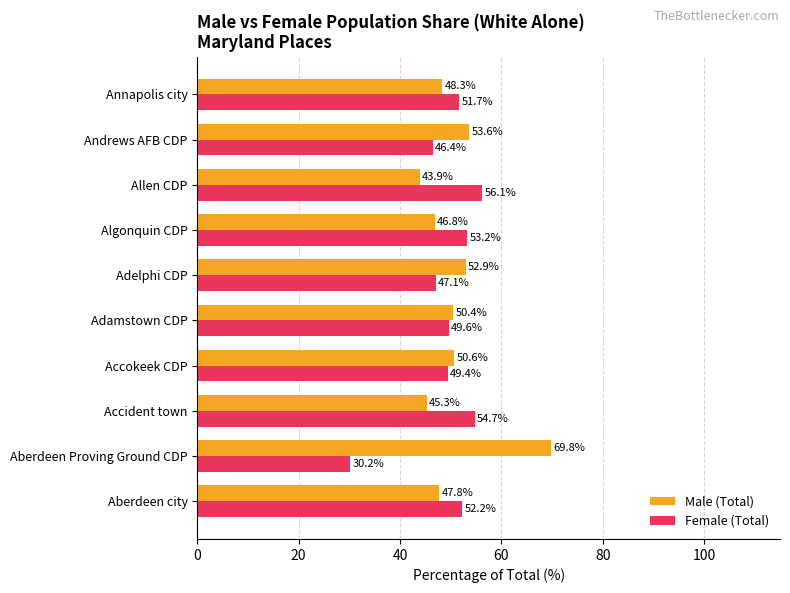

Which series has the largest total across all categories?

Male (Total)